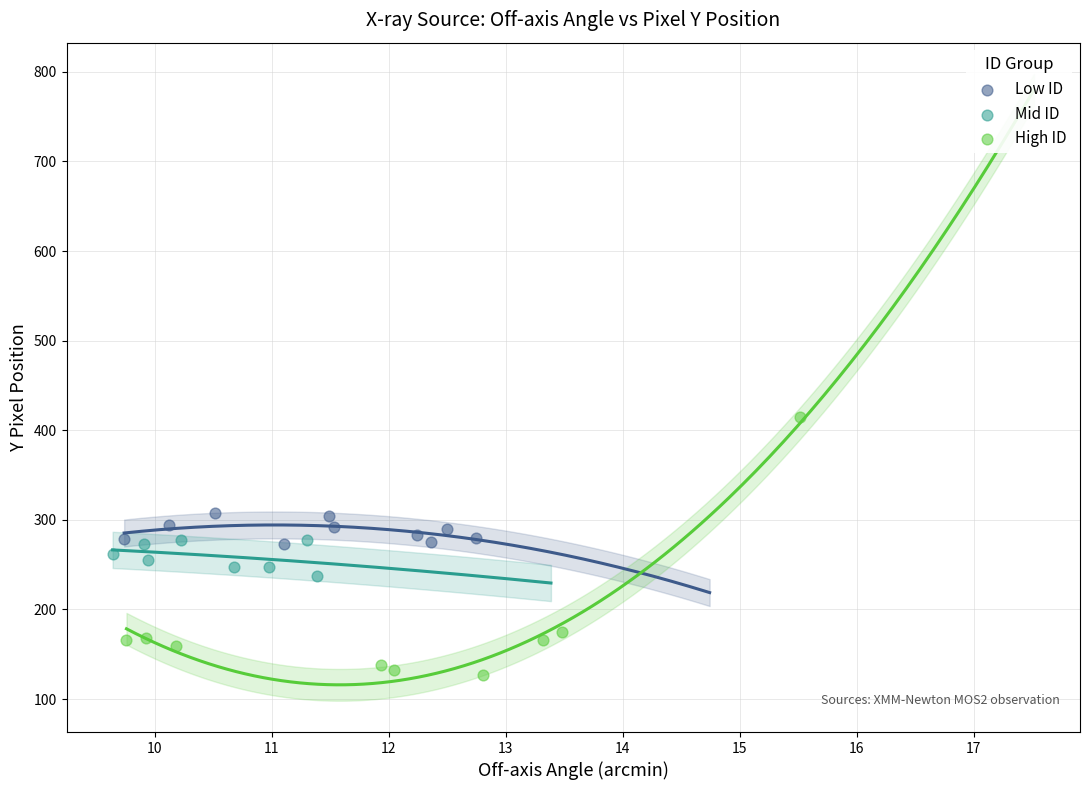

Which series reaches the minimum Y coordinate?

High ID